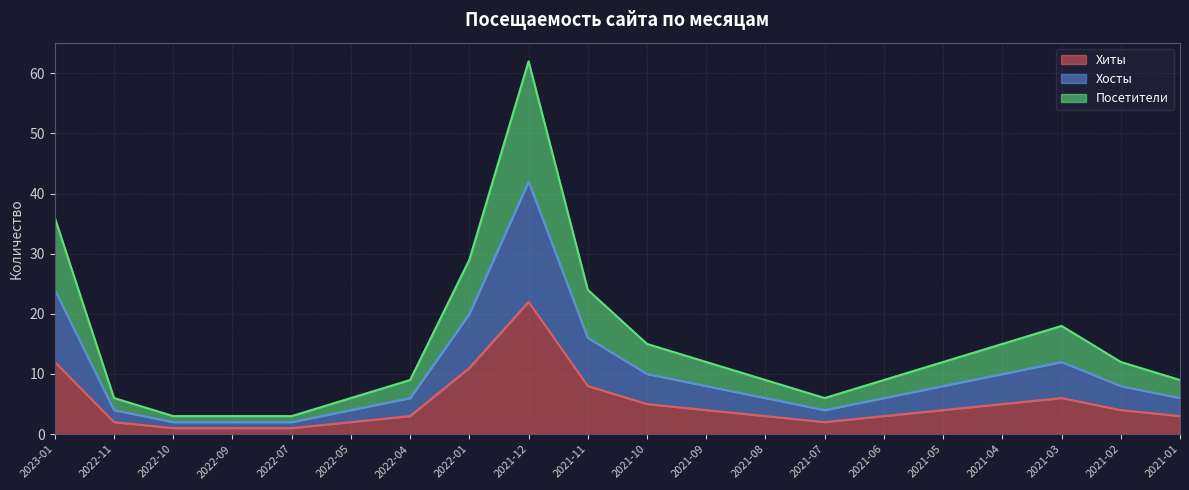

List the labels in order of Посетители value, smallest first.

2022-10, 2022-09, 2022-07, 2022-11, 2022-05, 2021-07, 2022-04, 2021-08, 2021-06, 2021-01, 2021-09, 2021-05, 2021-02, 2021-10, 2021-04, 2021-03, 2021-11, 2022-01, 2023-01, 2021-12